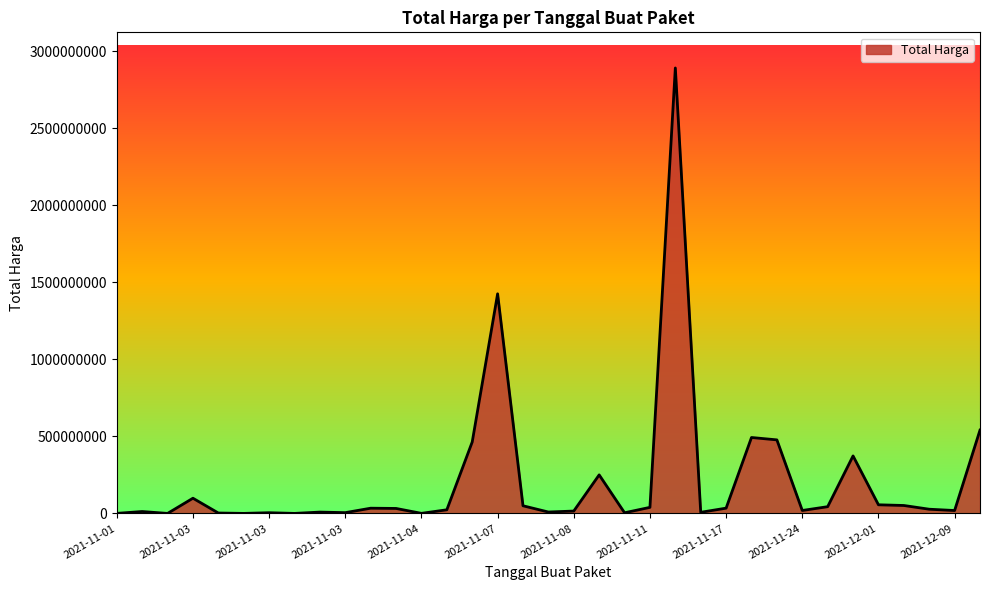

What is the difference between the maximum and minimum values?

2892044000